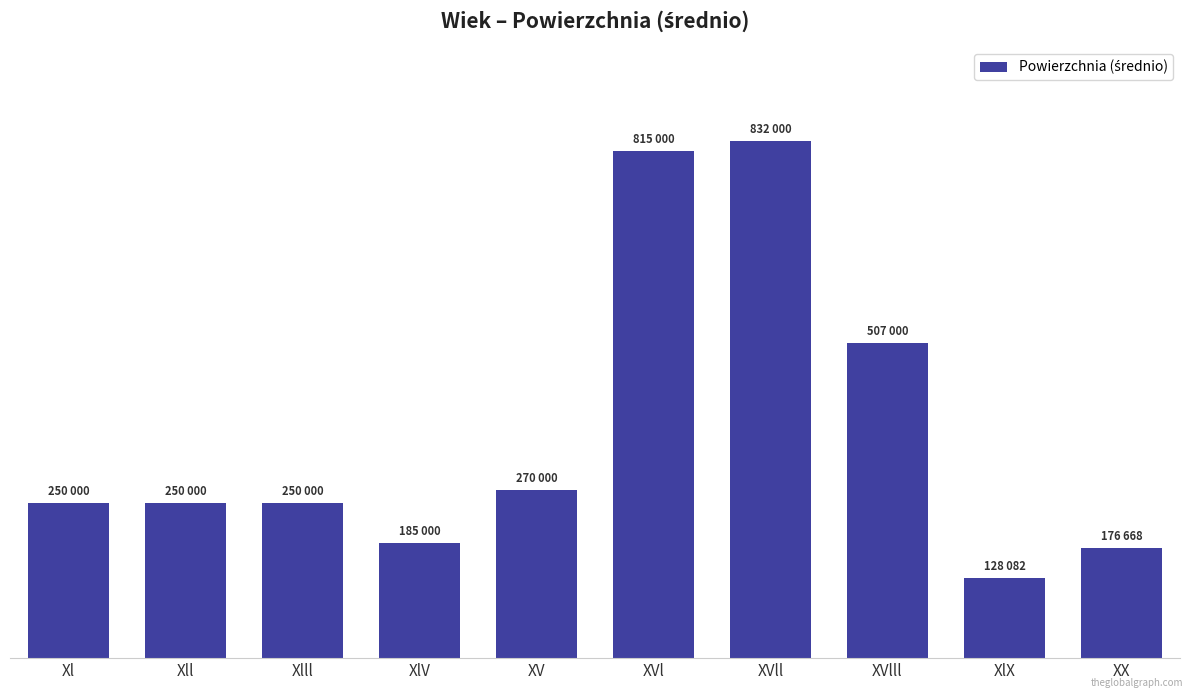

Rank the categories by value from lowest to highest.

XlX, XX, XlV, Xl, Xll, Xlll, XV, XVlll, XVl, XVll